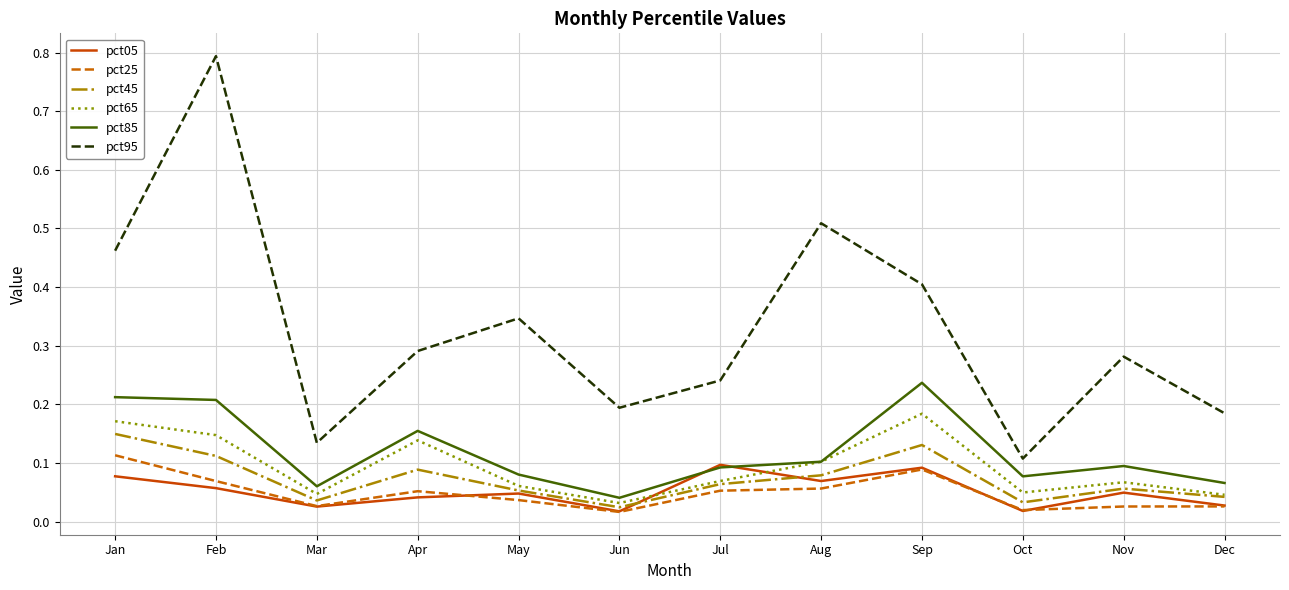

List the series in order of their peak value, highest first.

pct95, pct85, pct65, pct45, pct25, pct05